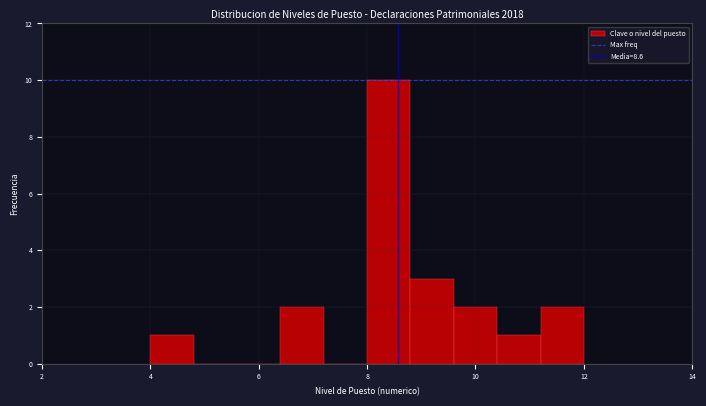

Reading left to right, list every bar in this chart as the range it spans on the x-axis followed by its height. The values are not printed on the chart, so give them approximately, as read against the axis.

4.0 to 4.8: 1
4.8 to 5.6: 0
5.6 to 6.4: 0
6.4 to 7.2: 2
7.2 to 8.0: 0
8.0 to 8.8: 10
8.8 to 9.6: 3
9.6 to 10.4: 2
10.4 to 11.2: 1
11.2 to 12.0: 2